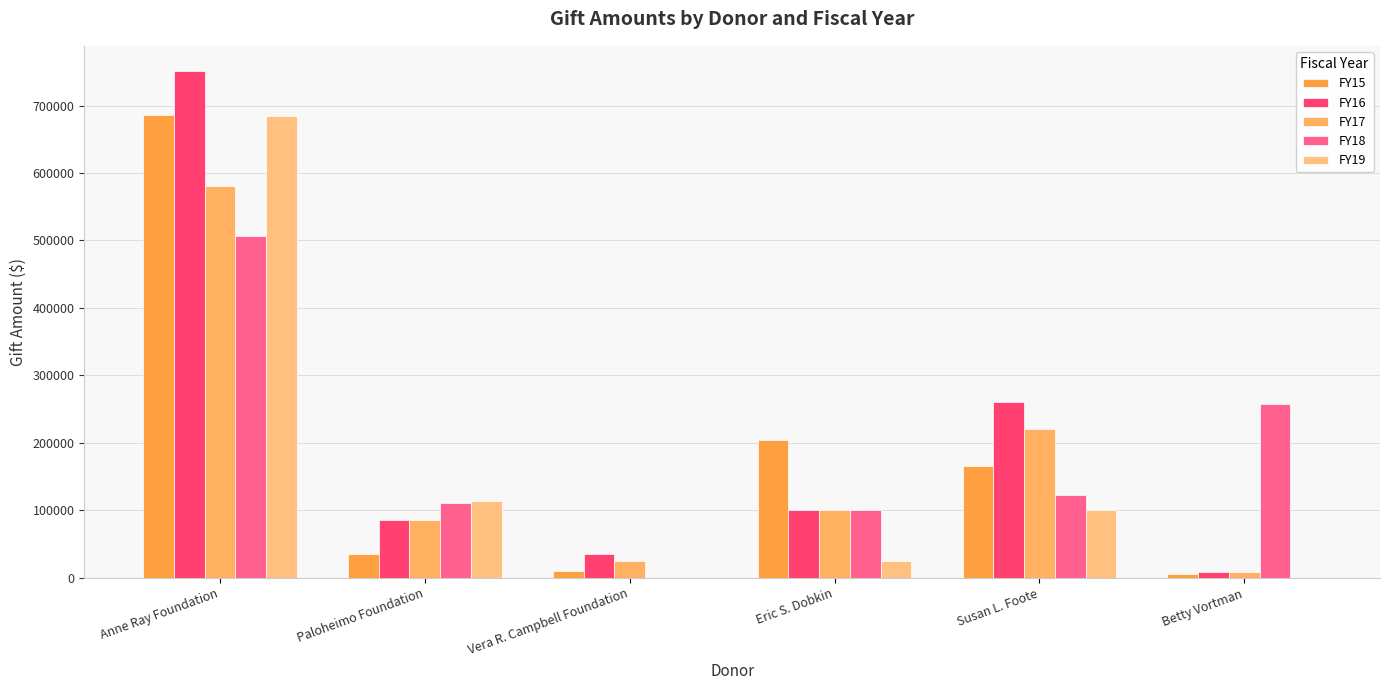

How many series are shown in this chart?

5